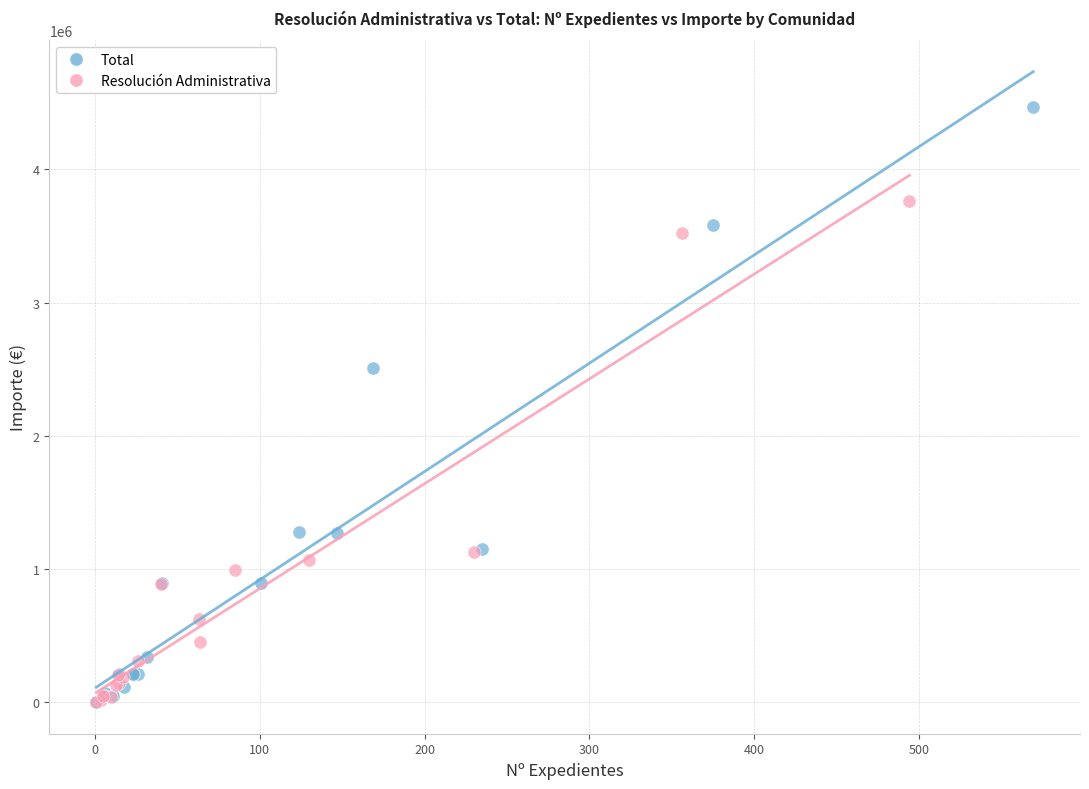

Which series has the widest spread of Y values?

Total